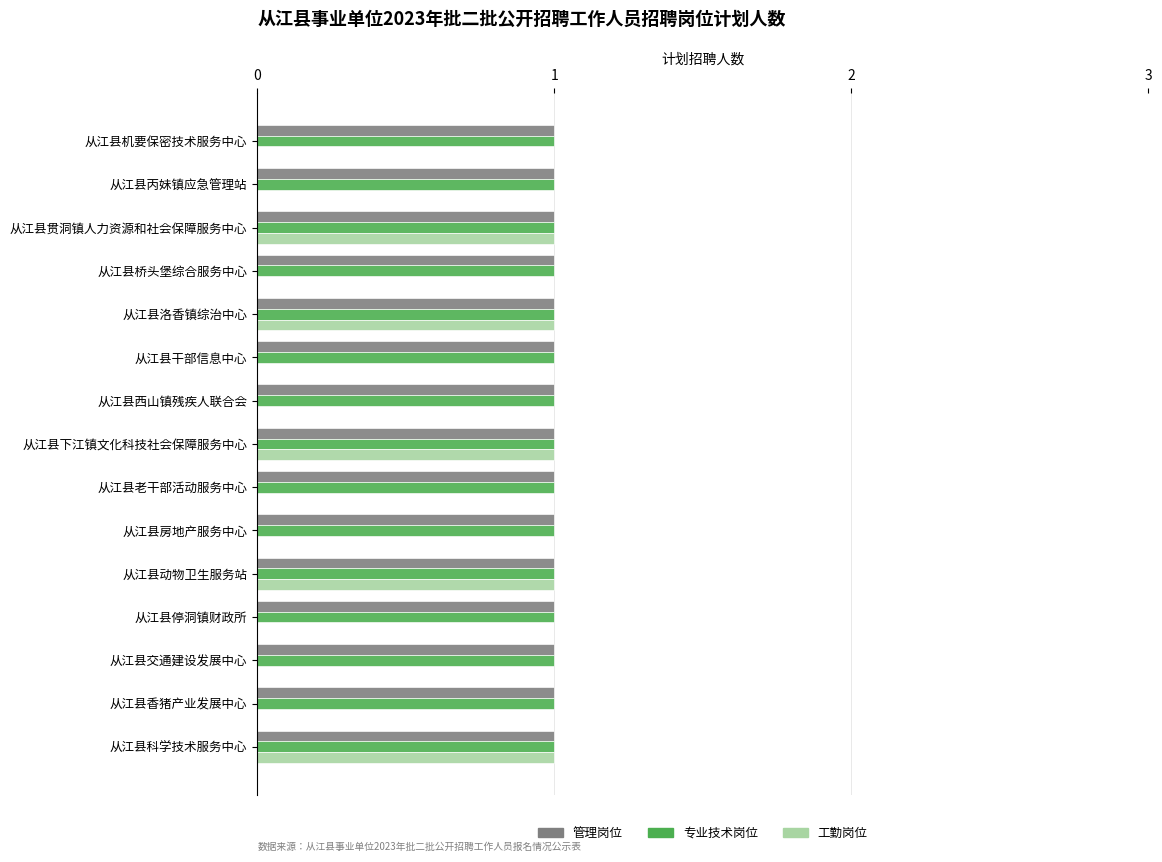

Is it true that 管理岗位 equals 1 at 从江县科学技术服务中心?

True